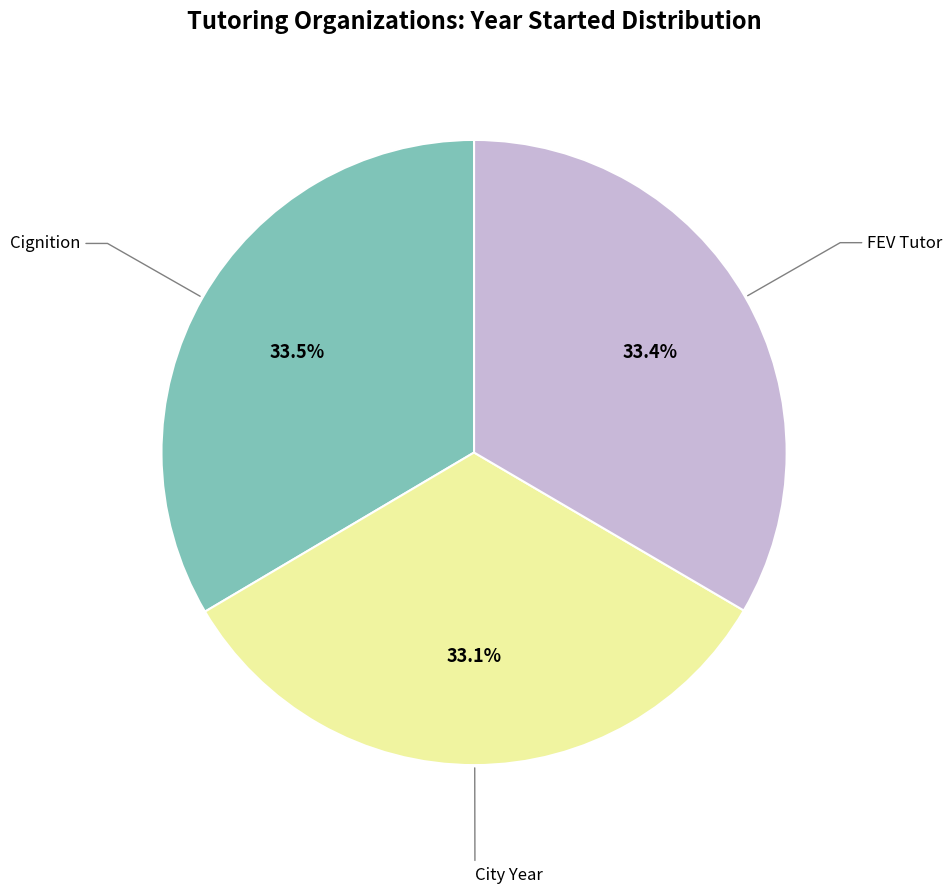

True or false: City Year accounts for 33% of the total.

True